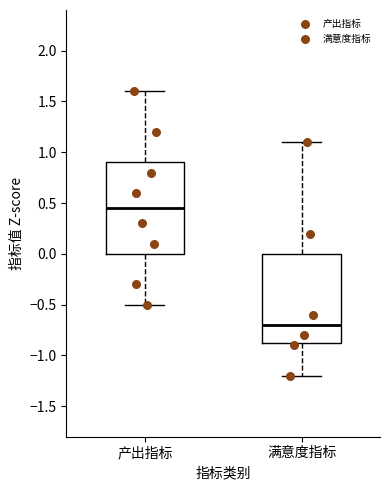

Reading left to right, transcribe this box plot: for each box, give where its median line is, the range the box spans, and where its two whiskers end, as read against the y-axis. The values are not printed on the chart, so give them approximately, as read against the axis.

产出指标: median 0.45, box 0.00 to 0.90, whiskers -0.50 to 1.60
满意度指标: median -0.70, box -0.85 to 0.00, whiskers -1.20 to 1.10